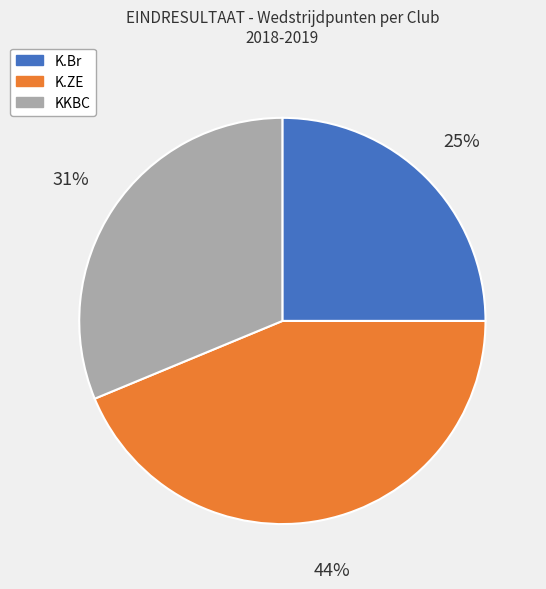

To the nearest percent, what is the difference between the largest and smallest slice percentages?

19%